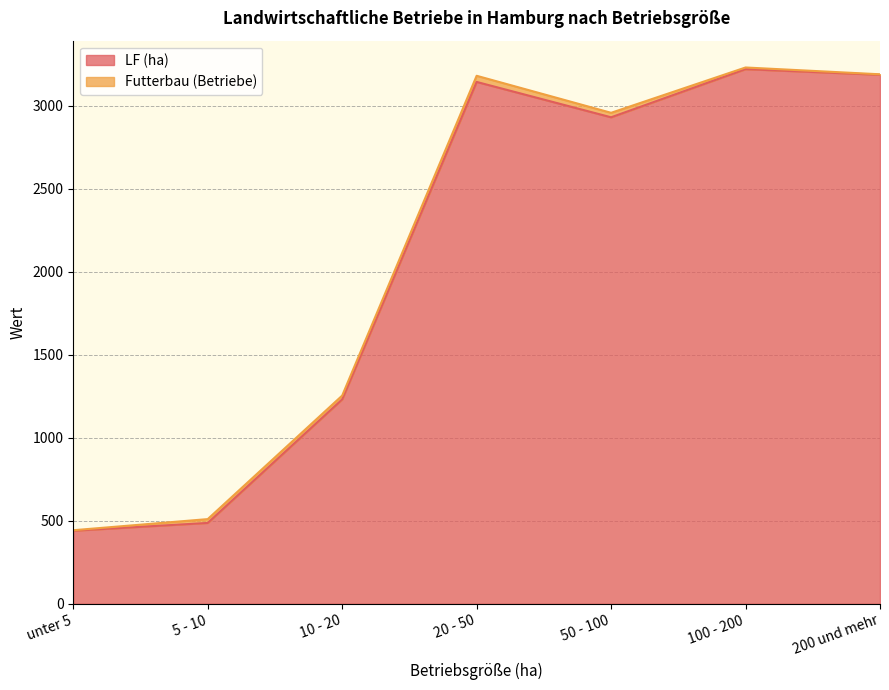

The chart shows a value of 3186 at 200 und mehr. True or false?

True